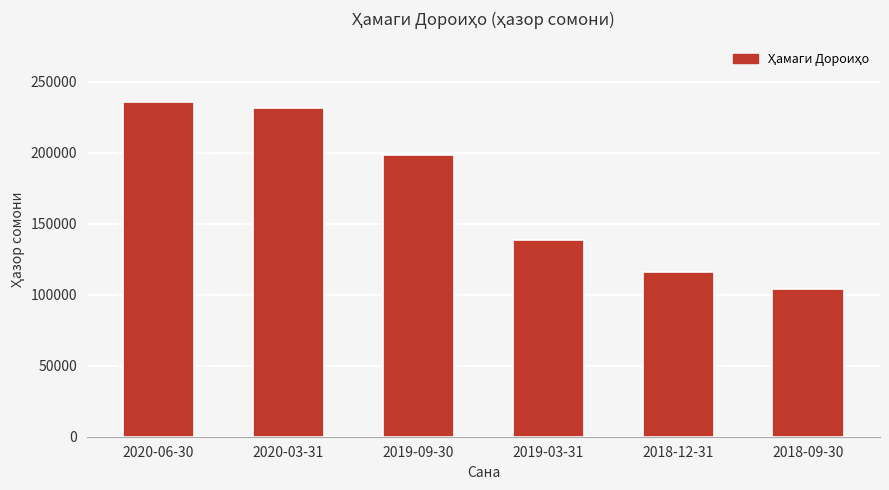

What position from the left is 2019-03-31?

4